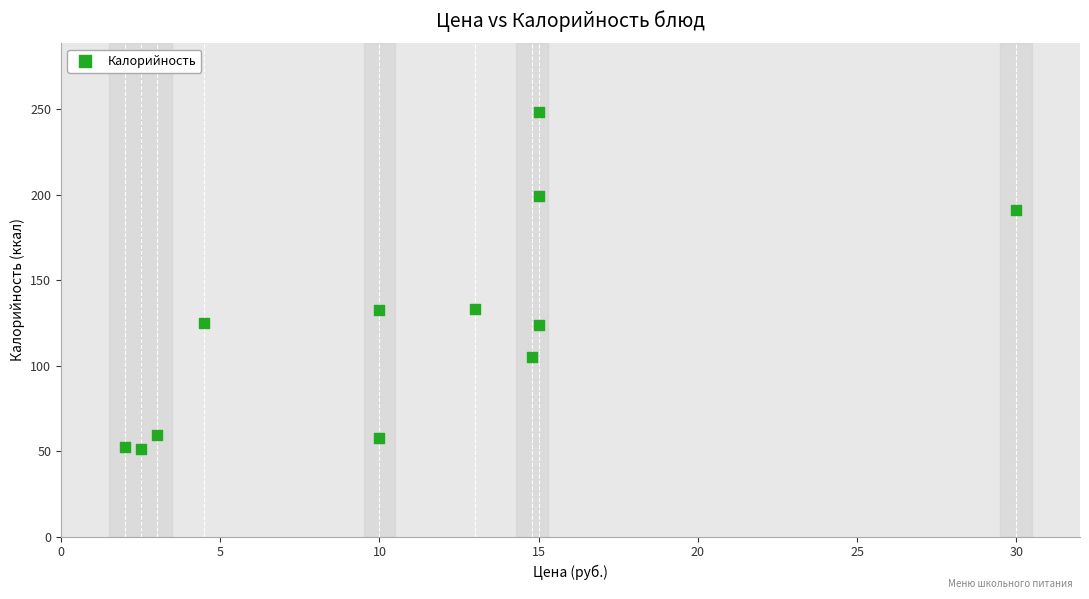

What is the range of Y values (max minus min)?

197.4